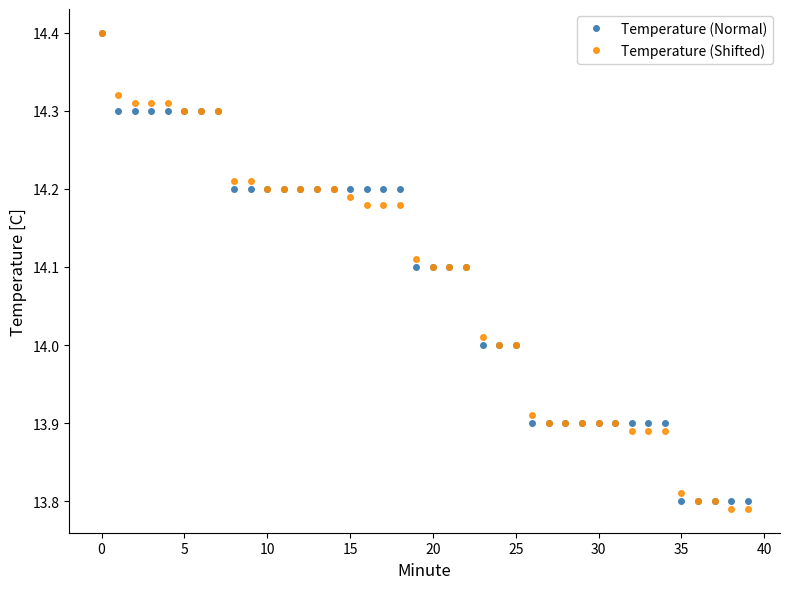

What is the greatest value displayed?

14.4